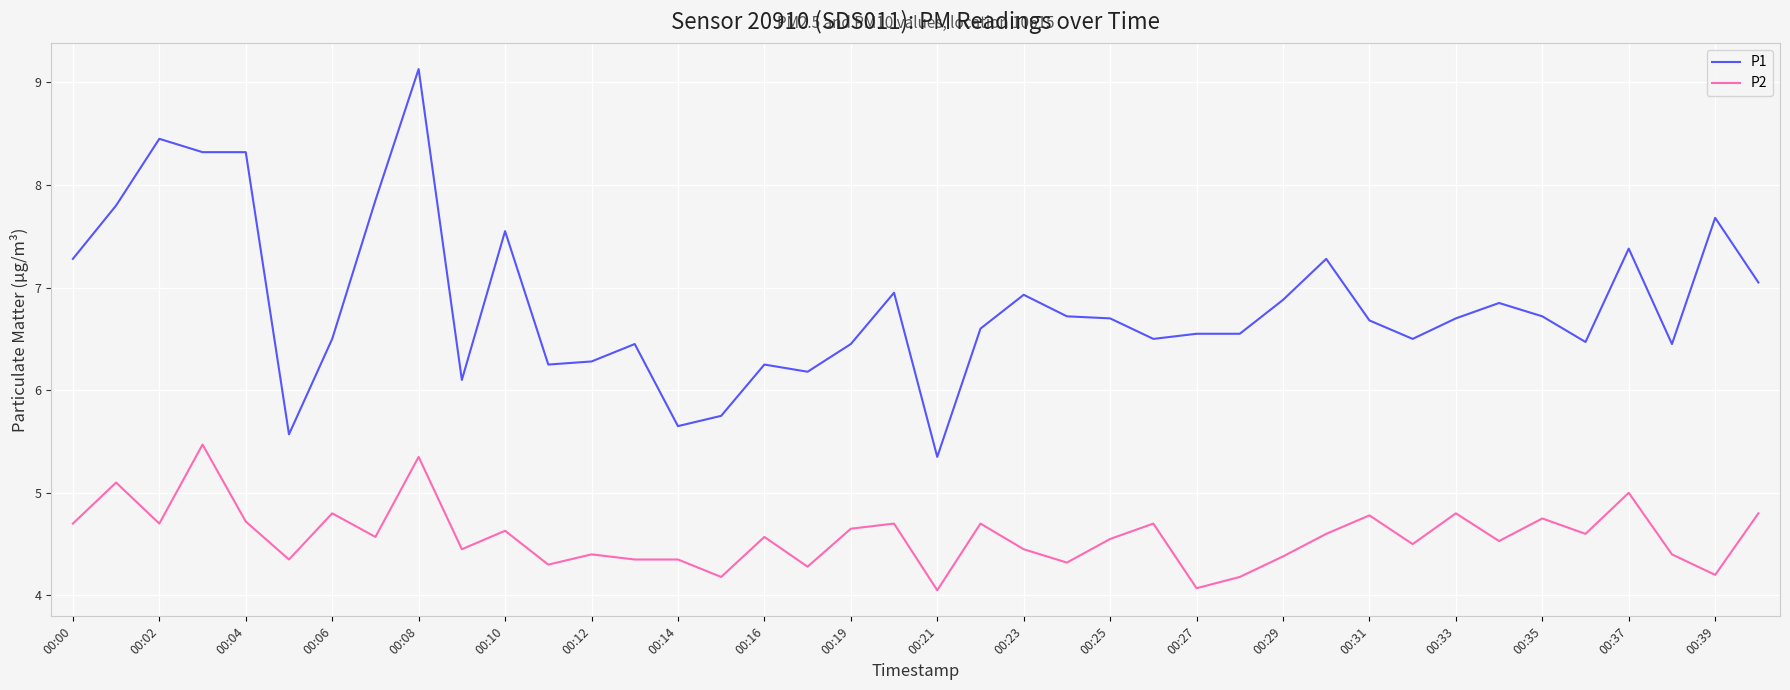

True or false: P1 and P2 cross at least once.

False